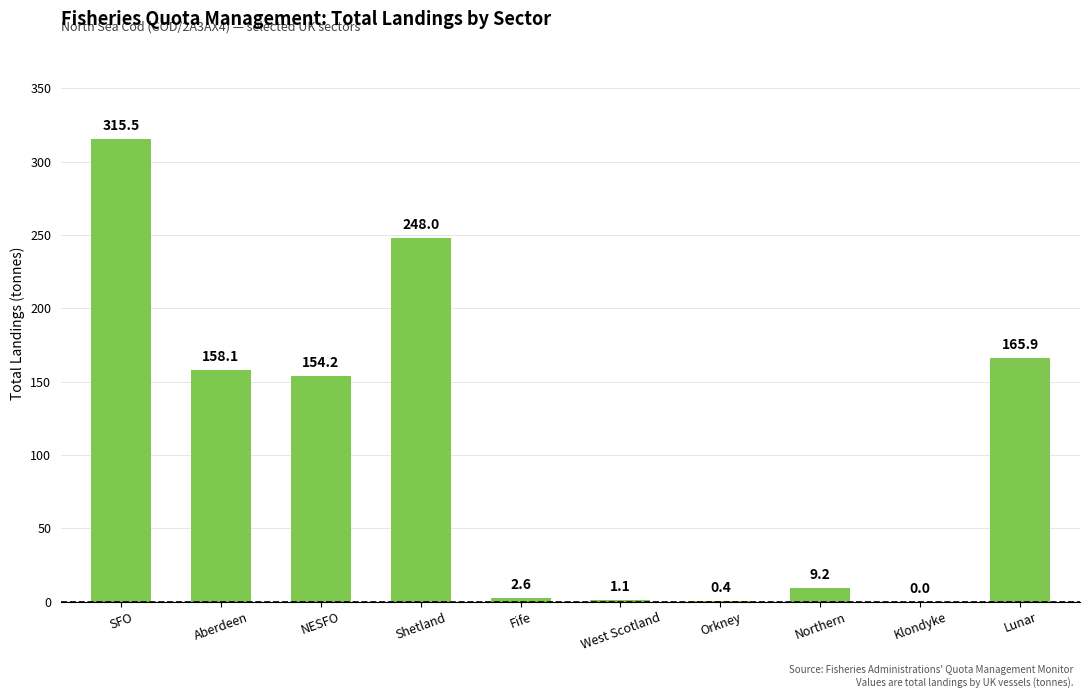

What is the difference between the values at SFO and Orkney?

315.1